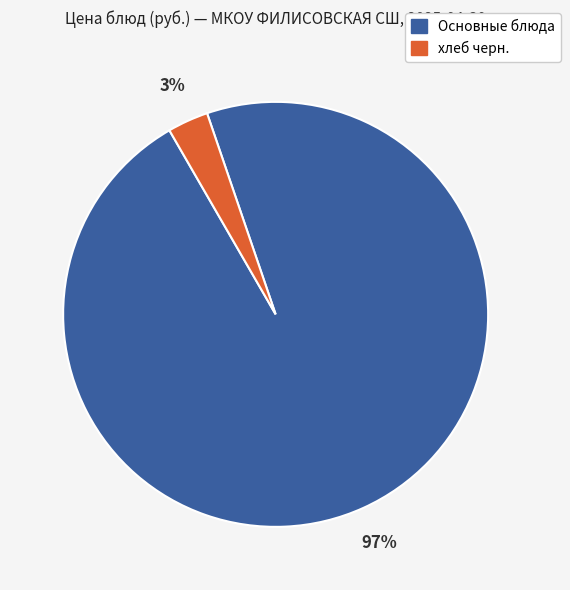

Is there any slice that represents more than half of the pie?

Yes